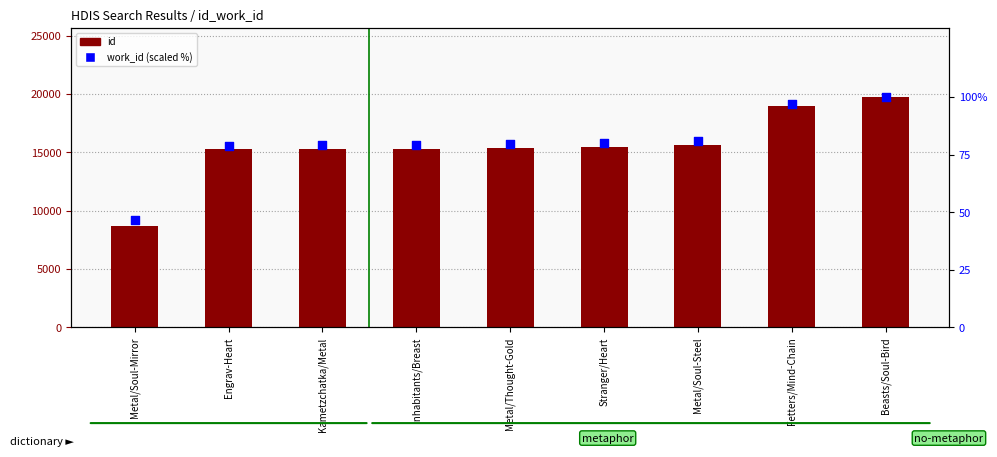

Which series has the largest total across all categories?

id